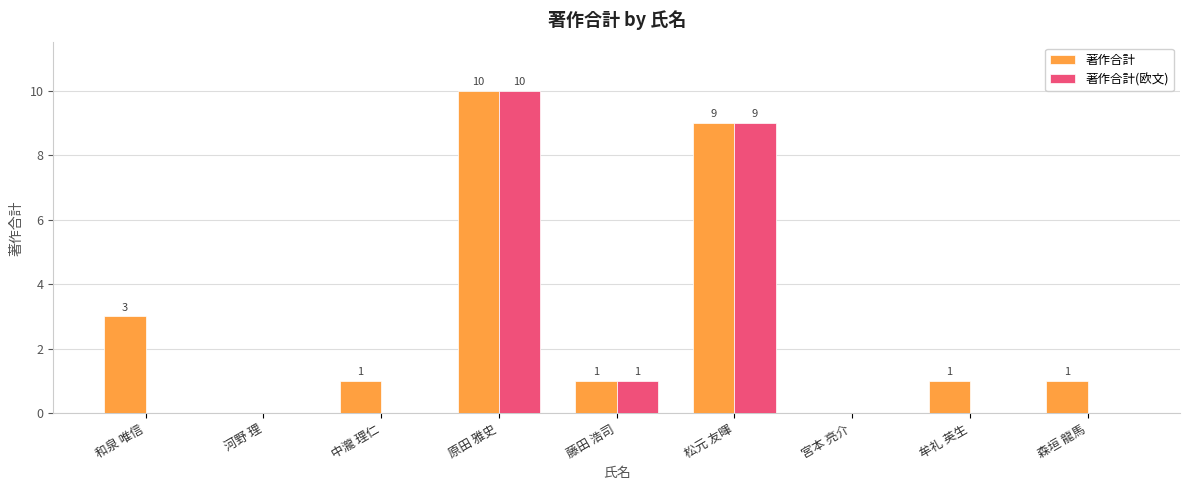

What are all the series names shown in the legend?

著作合計, 著作合計(欧文)